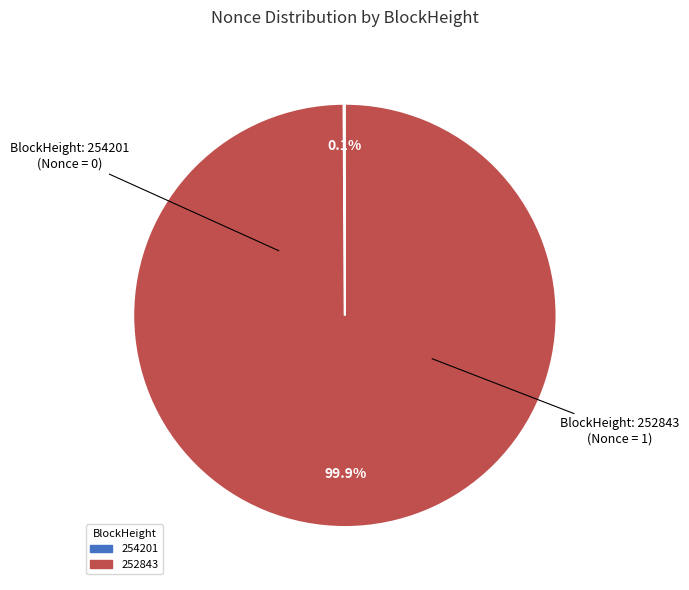

What is the largest slice in the pie chart?

252843